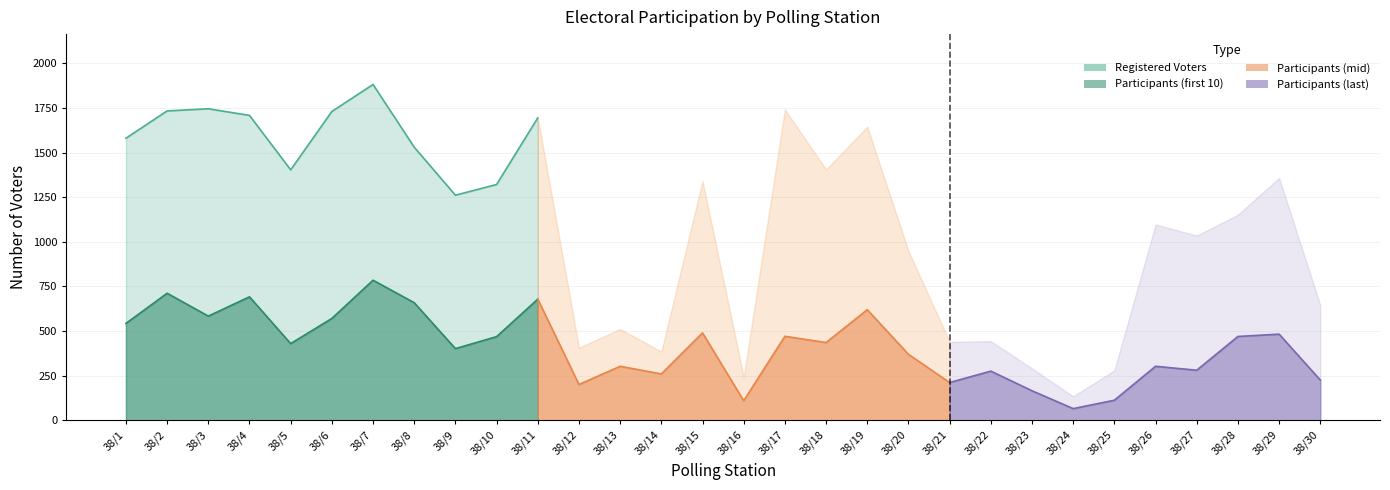

What is the value of the Ballots Received point at the 14th from the left?

260